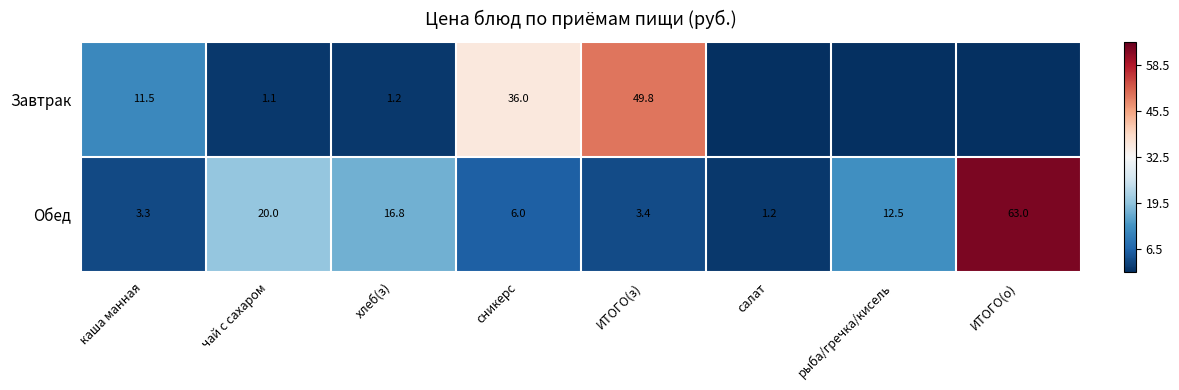

What is the difference between the maximum and minimum values in the Обед series?

61.8